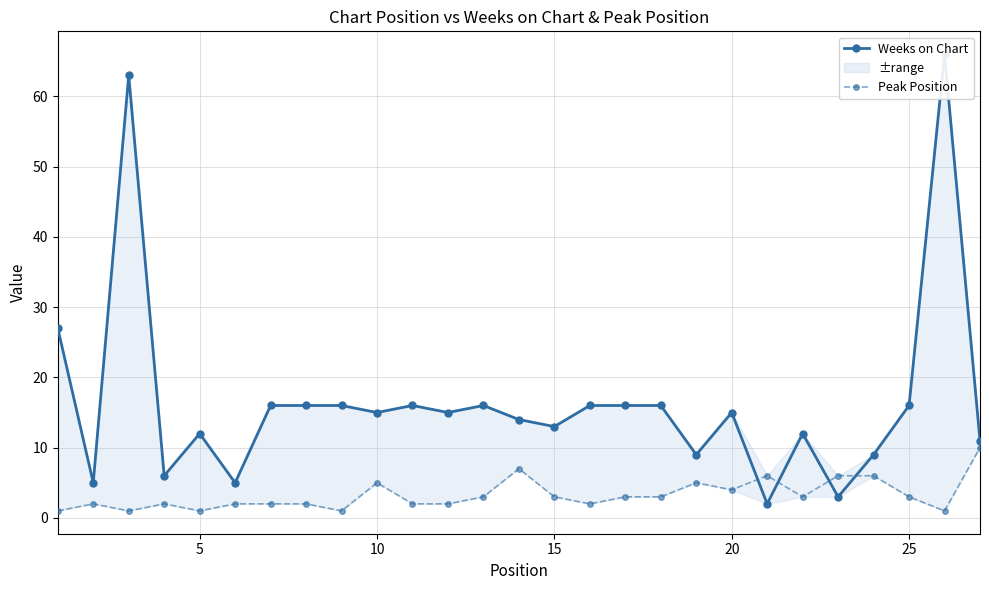

Is the value of Weeks on Chart at 5 greater than the value of Peak Position at 10?

Yes